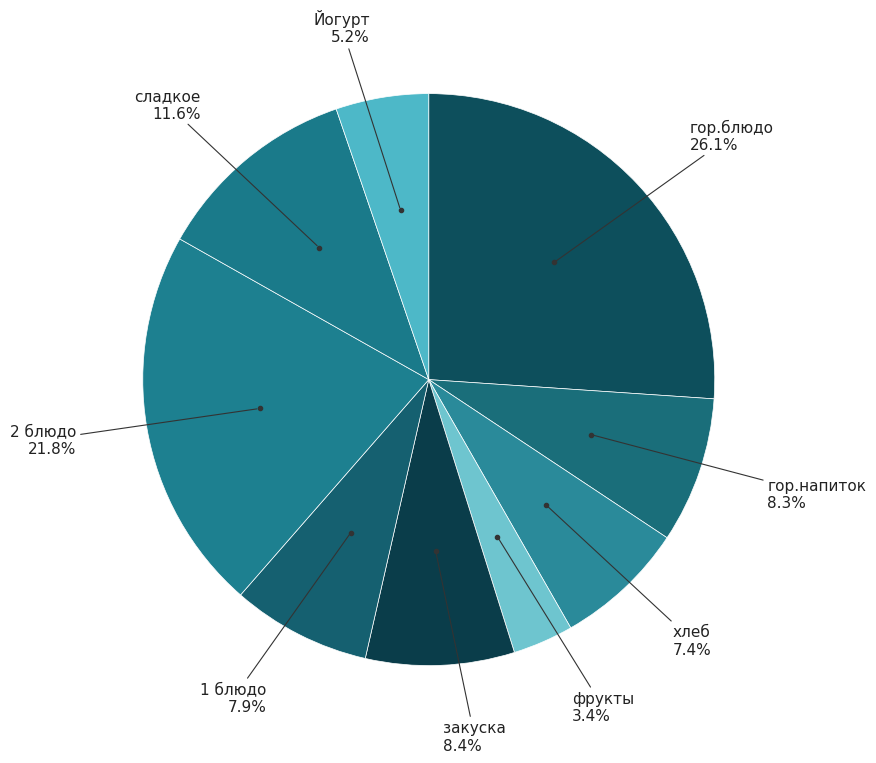

How many segments does this pie chart have?

9